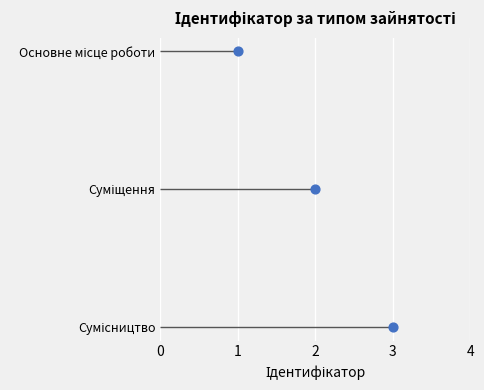

What is the change in value from 1 to 3?

+2